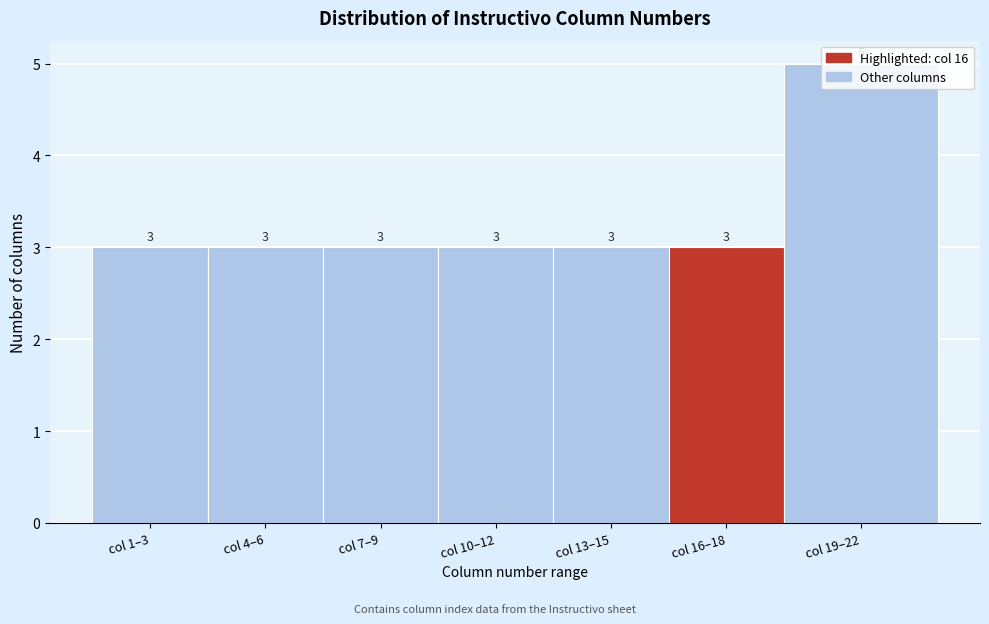

What is the minimum value shown in the chart?

3